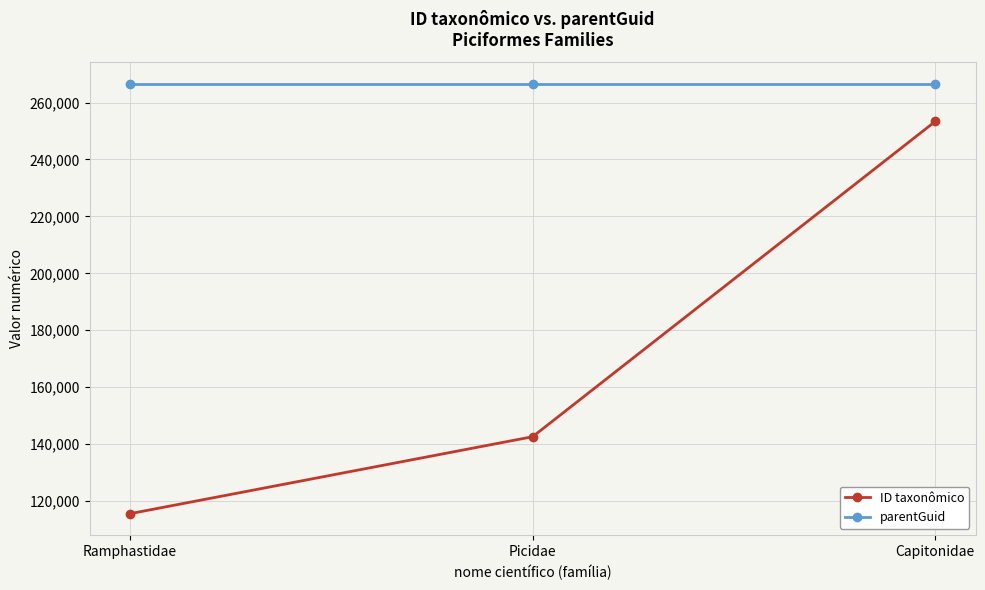

At which category is the sum across all series the highest?

Capitonidae